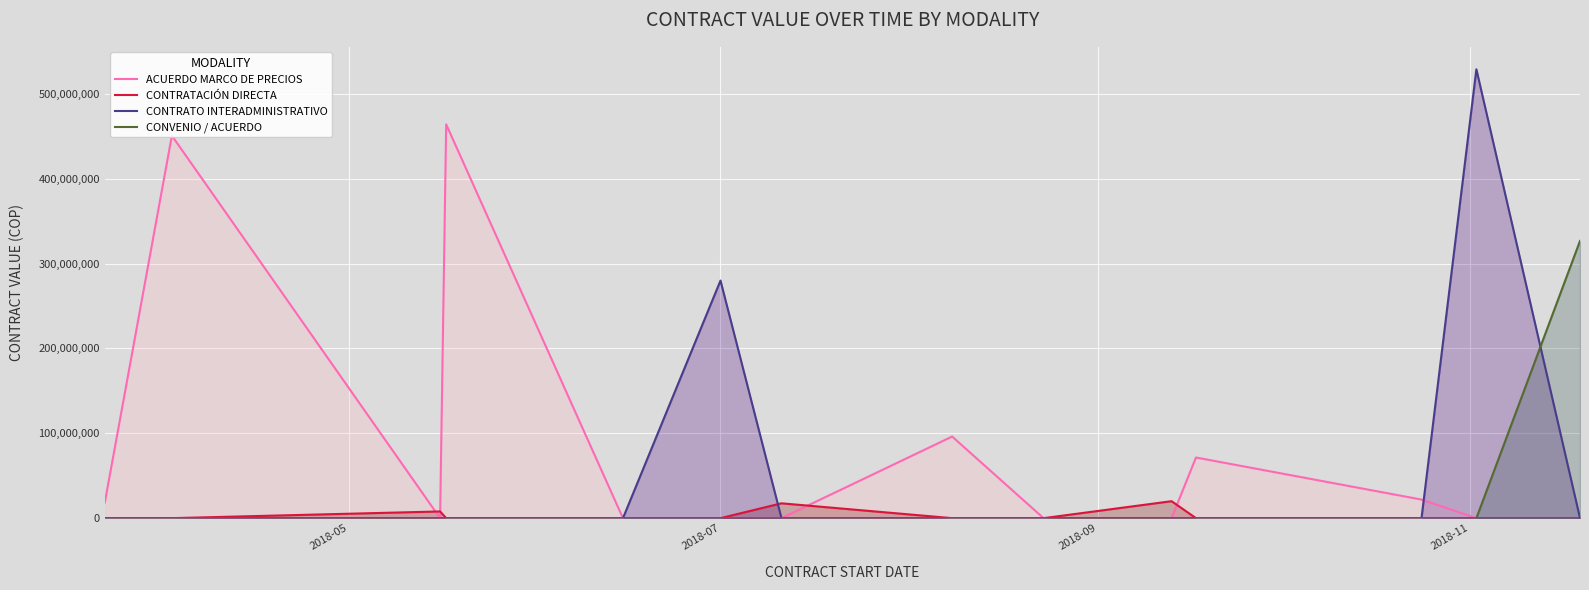

What is the difference between the maximum and second lowest values in the CONTRATO INTERADMINISTRATIVO series?

529000000